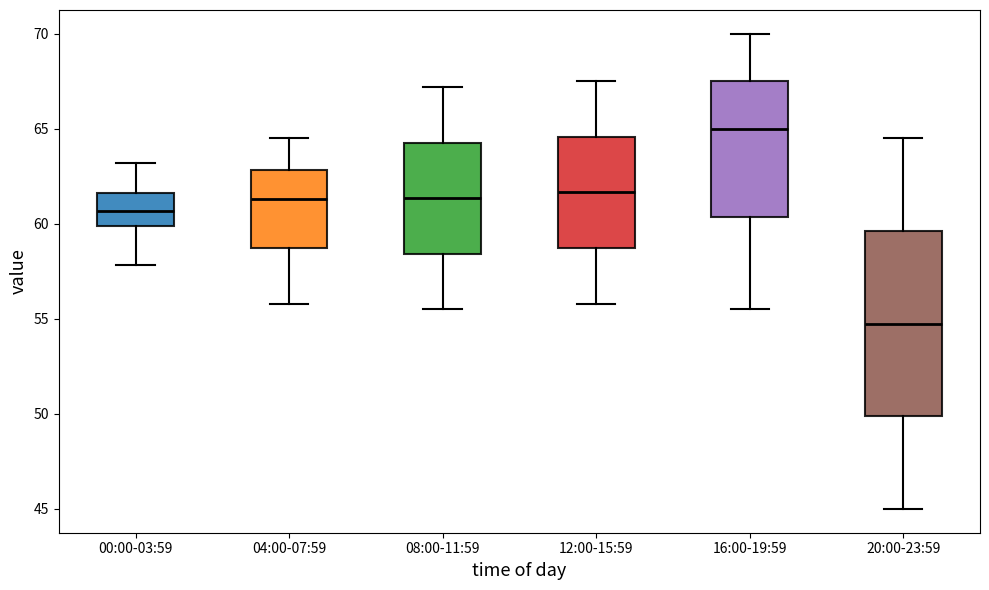

Reading left to right, read every box against the y-axis: the position of its median line, the range the box covers, and the ends of its whiskers. The values are not printed on the chart, so give them approximately, as read against the axis.

00:00-03:59: median 60.5, box 60.0 to 61.5, whiskers 58.0 to 63.0
04:00-07:59: median 61.5, box 58.5 to 63.0, whiskers 56.0 to 64.5
08:00-11:59: median 61.5, box 58.5 to 64.5, whiskers 55.5 to 67.0
12:00-15:59: median 61.5, box 58.5 to 64.5, whiskers 56.0 to 67.5
16:00-19:59: median 65.0, box 60.5 to 67.5, whiskers 55.5 to 70.0
20:00-23:59: median 55.0, box 50.0 to 59.5, whiskers 45.0 to 64.5